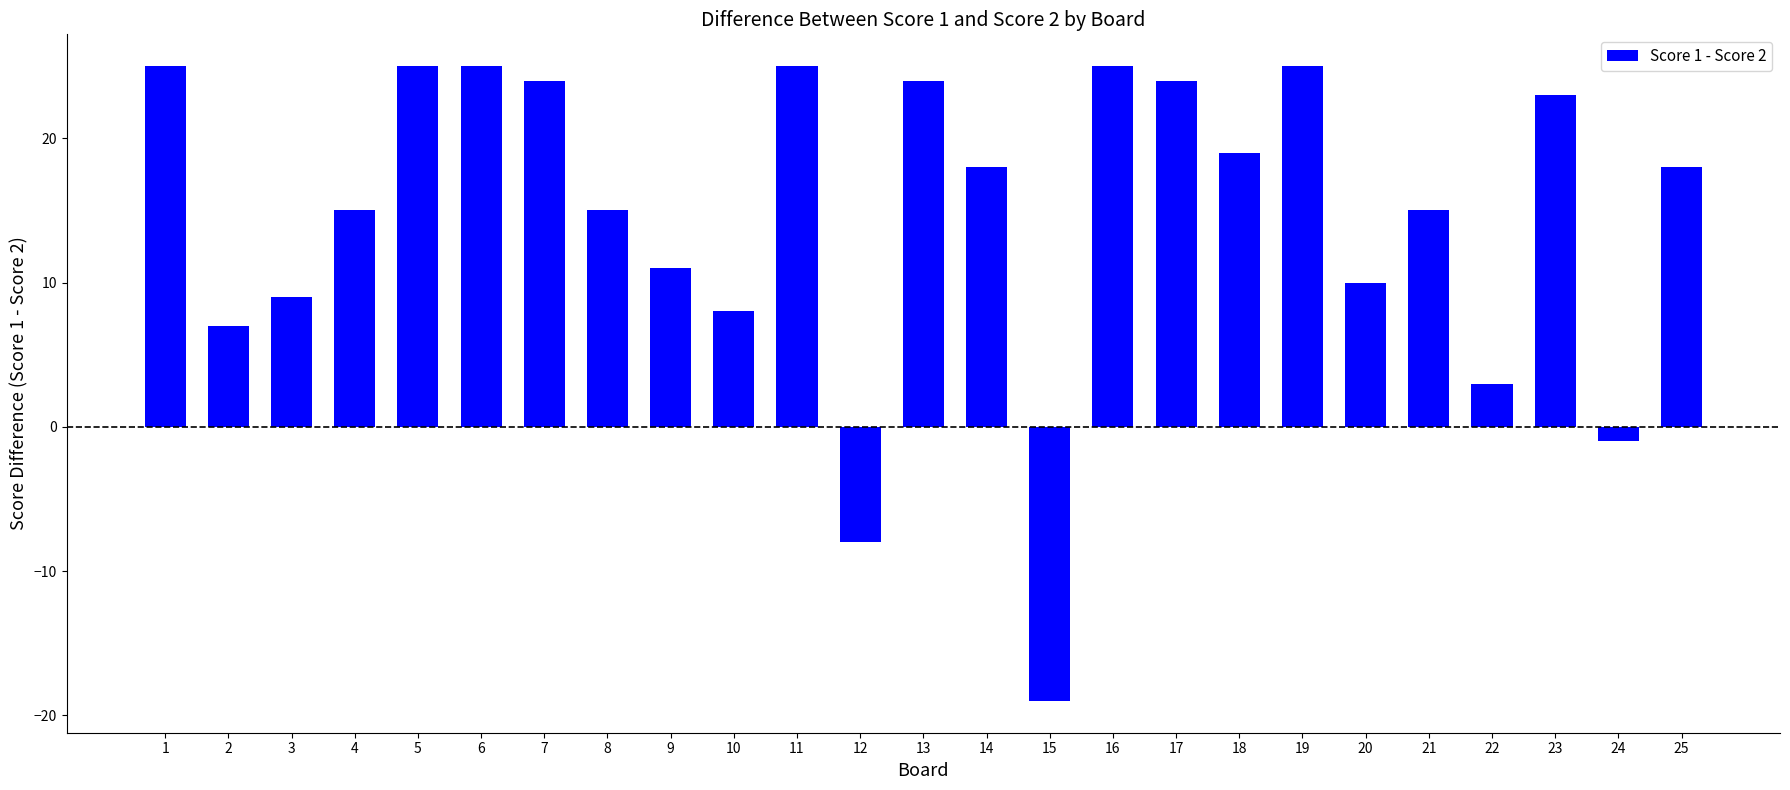

What is the smallest value displayed?

-19